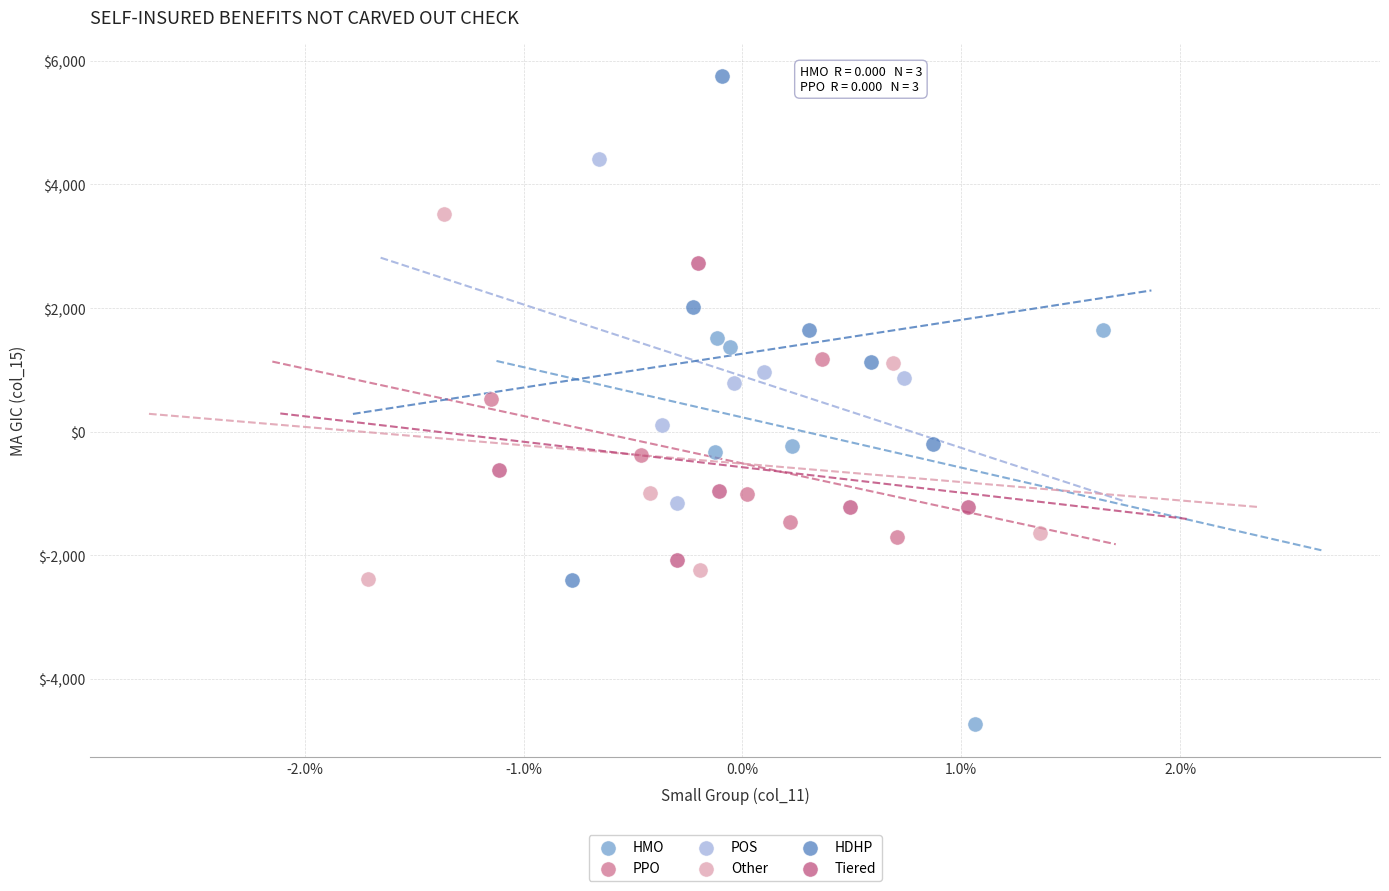

What are all the series names shown in the legend?

HMO, PPO, POS, Other, HDHP, Tiered